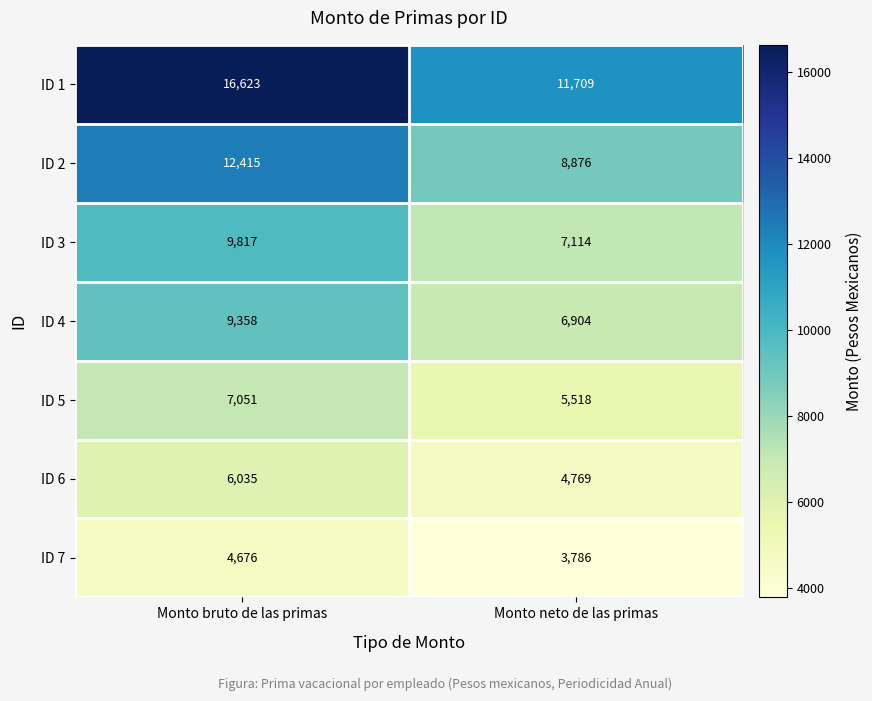

What is the sum of all ID 2 values?

21291